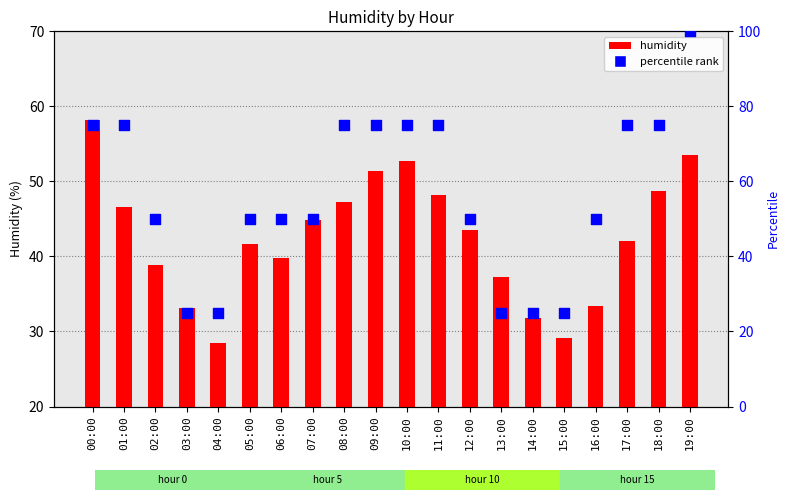

Which series has the largest Y range (max minus min)?

percentile rank